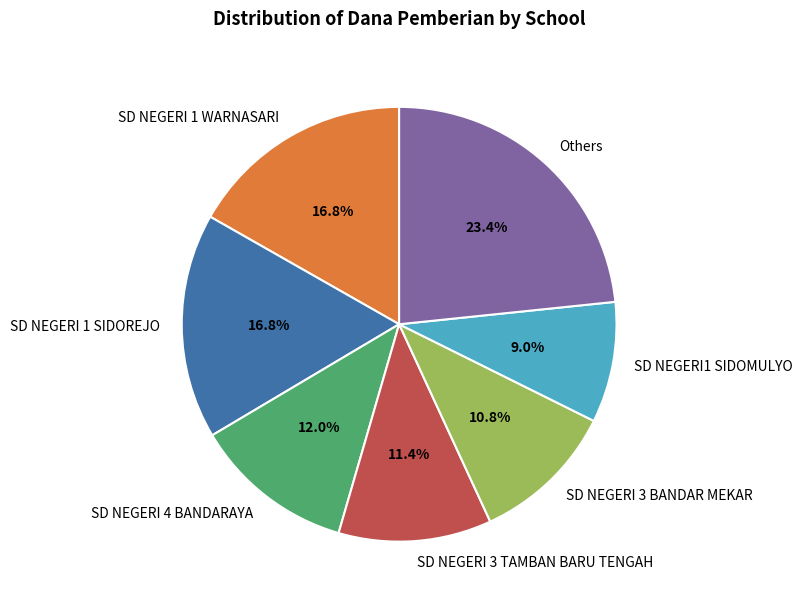

What is the ratio of the value at SD NEGERI 1 SIDOREJO to the value at SD NEGERI 1 WARNASARI?

1.0